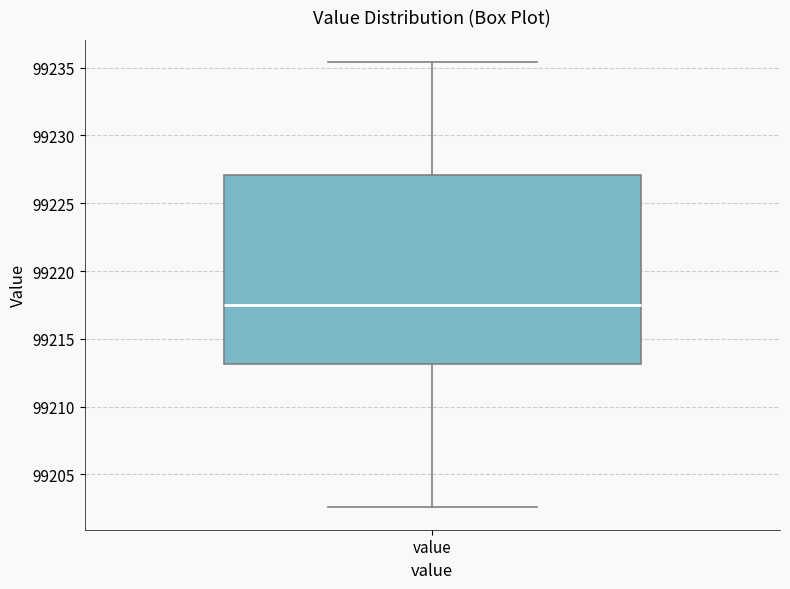

Read this box plot against the y-axis: the position of the median line, the range covered by the box, and the ends of both whiskers. The values are not printed on the chart, so give them approximately, as read against the axis.

median 99217.5, box 99213.0 to 99227.0, whiskers 99202.5 to 99235.5